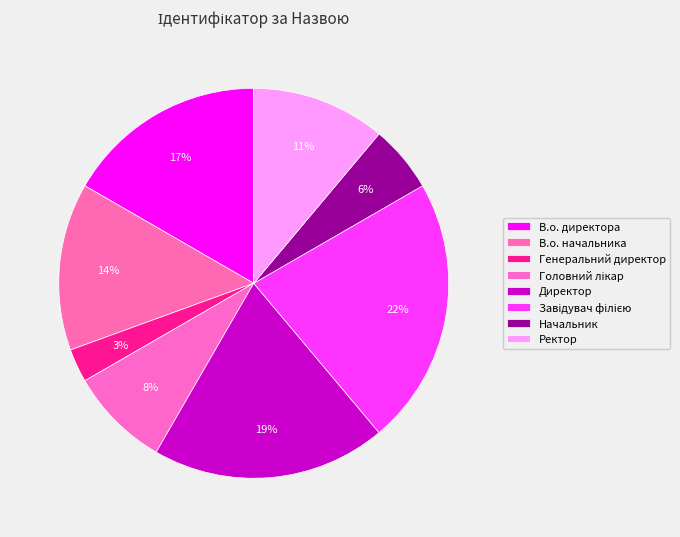

True or false: В.о. начальника accounts for 14% of the total.

True